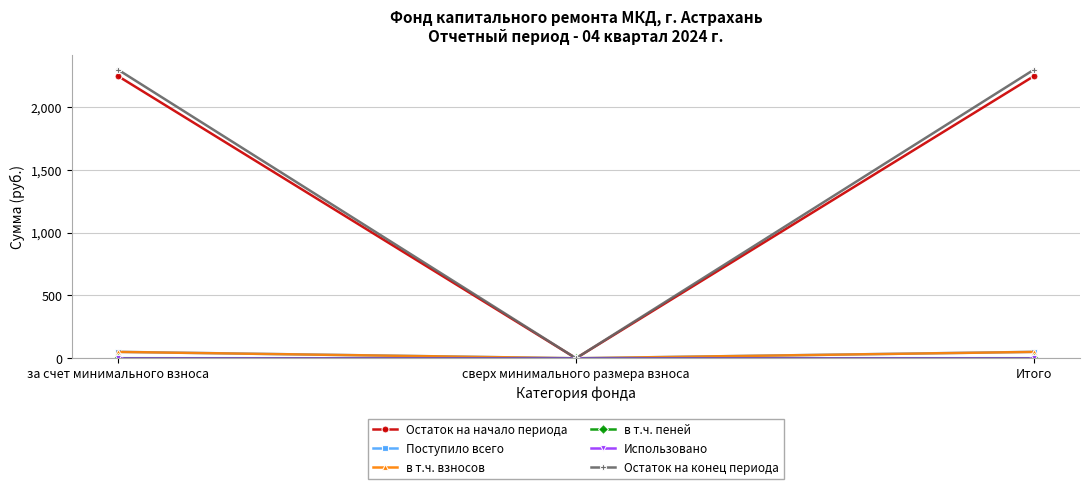

The в т.ч. взносов series shows 0.0 at сверх минимального размера взноса. True or false?

True